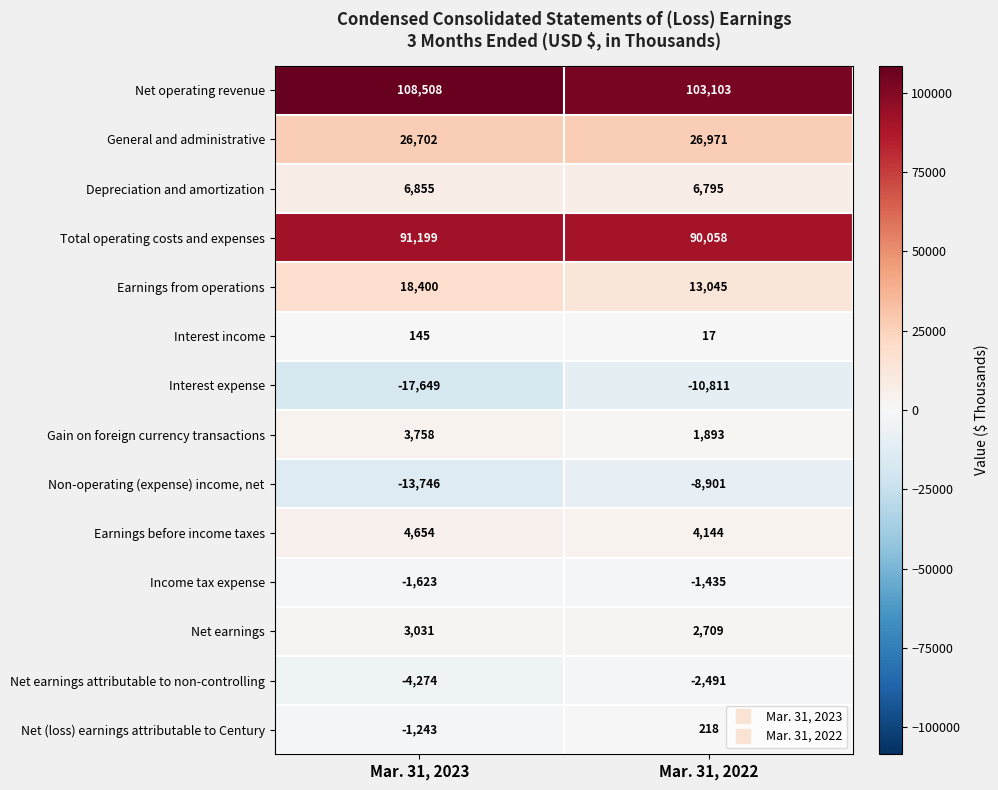

Reading left to right, list all the values displayed in this chart.

Net operating revenue: Mar. 31, 2023=108508	Mar. 31, 2022=103103
General and administrative: Mar. 31, 2023=26702	Mar. 31, 2022=26971
Depreciation and amortization: Mar. 31, 2023=6855	Mar. 31, 2022=6795
Total operating costs and expenses: Mar. 31, 2023=91199	Mar. 31, 2022=90058
Earnings from operations: Mar. 31, 2023=18400	Mar. 31, 2022=13045
Interest income: Mar. 31, 2023=145	Mar. 31, 2022=17
Interest expense: Mar. 31, 2023=-17649	Mar. 31, 2022=-10811
Gain on foreign currency transactions: Mar. 31, 2023=3758	Mar. 31, 2022=1893
Non-operating (expense) income, net: Mar. 31, 2023=-13746	Mar. 31, 2022=-8901
Earnings before income taxes: Mar. 31, 2023=4654	Mar. 31, 2022=4144
Income tax expense: Mar. 31, 2023=-1623	Mar. 31, 2022=-1435
Net earnings: Mar. 31, 2023=3031	Mar. 31, 2022=2709
Net earnings attributable to non-controlling: Mar. 31, 2023=-4274	Mar. 31, 2022=-2491
Net (loss) earnings attributable to Century: Mar. 31, 2023=-1243	Mar. 31, 2022=218